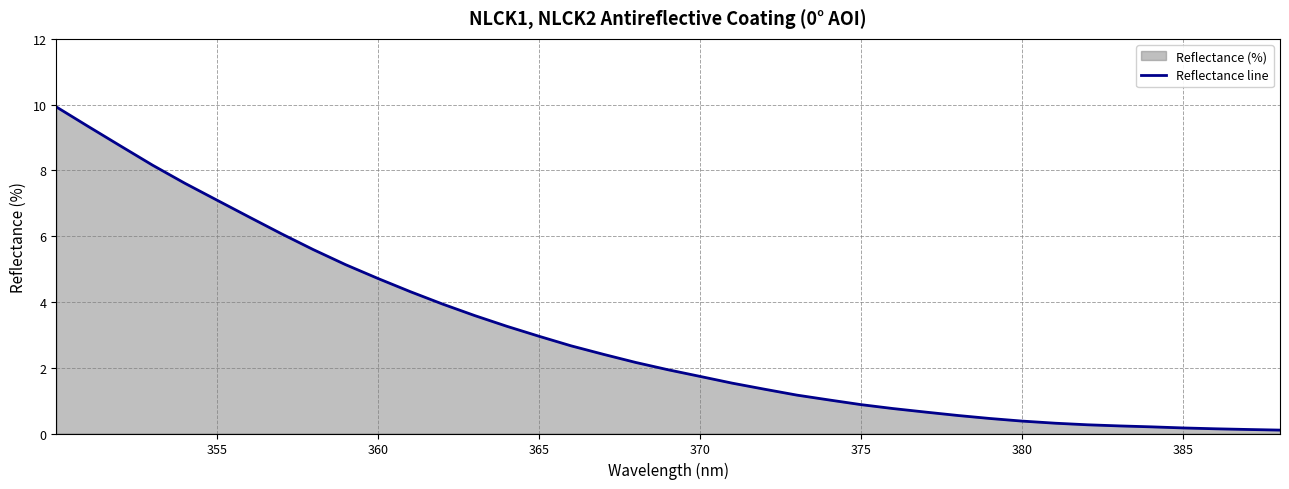

What is the greatest value displayed?

9.9